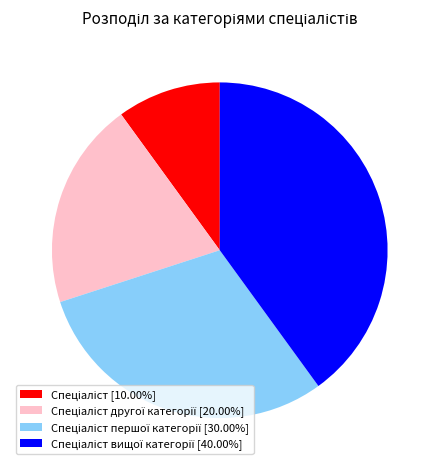

Does any single category account for the majority?

No